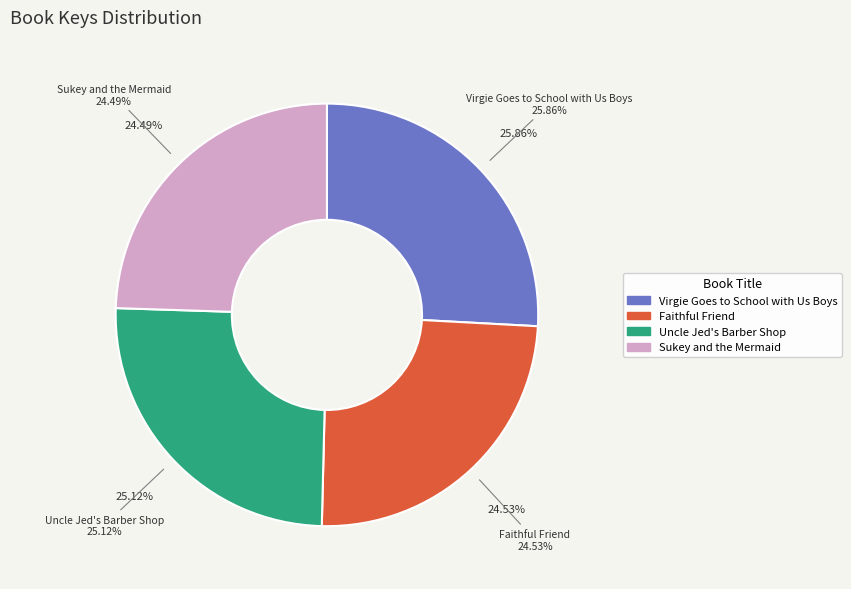

Is it true that Virgie Goes to School with Us Boys is 26% of the pie?

True